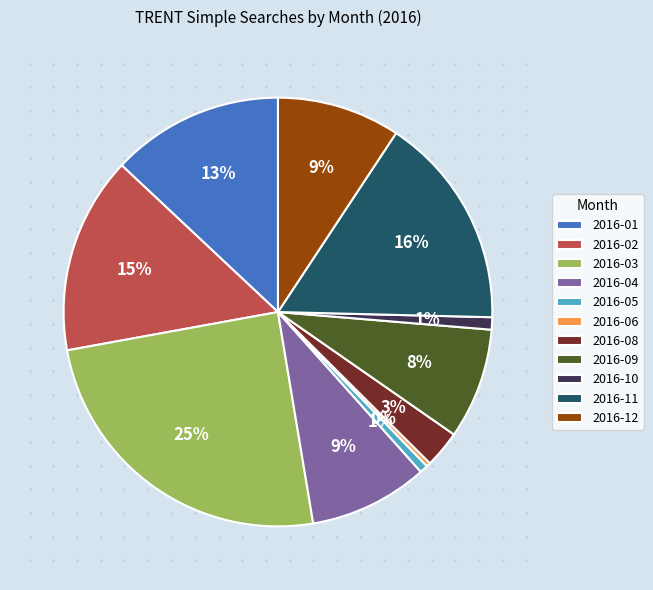

Do 2016-05 and 2016-04 together represent more than half of the pie?

No